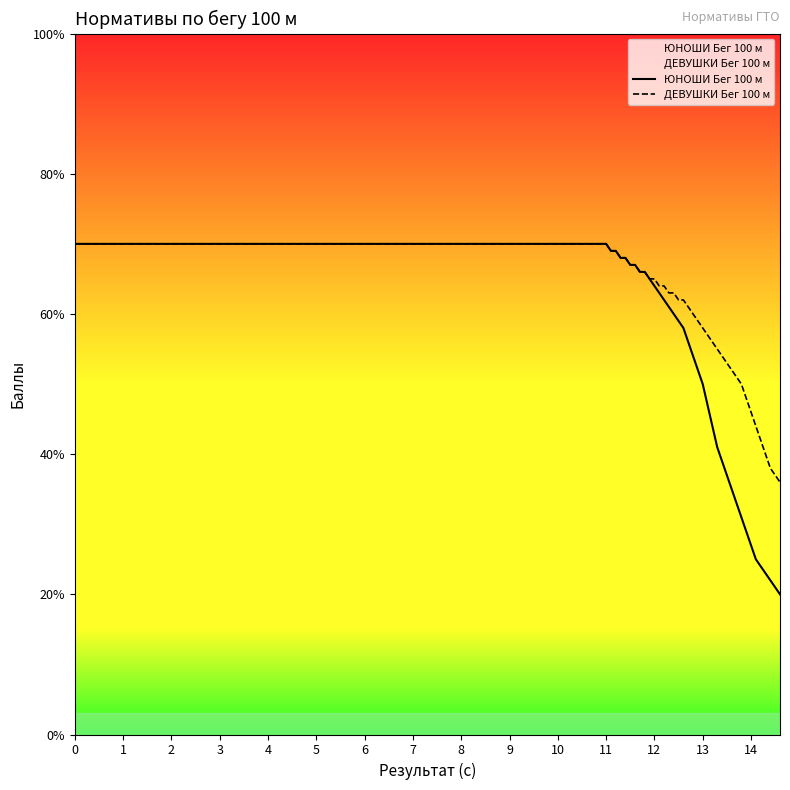

List the series in order of their overall mean, highest first.

ДЕВУШКИ Бег 100 м, ЮНОШИ Бег 100 м